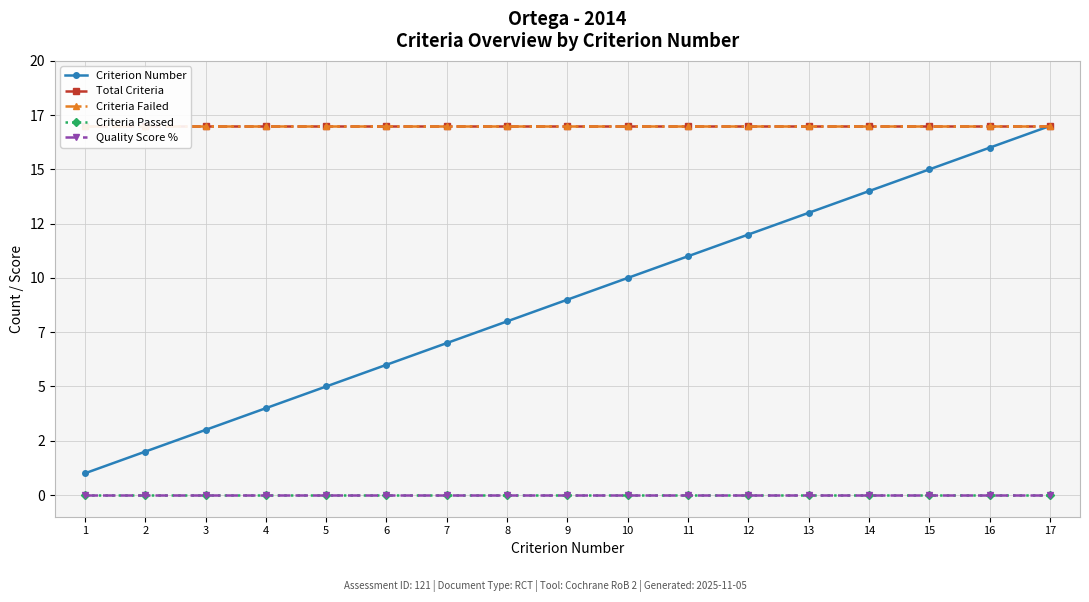

At which category does the chart reach its peak across all series?

17